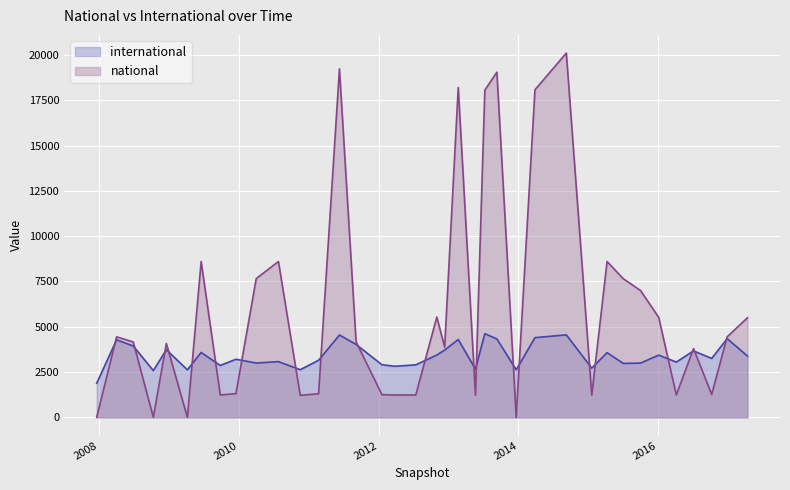

What is the difference between the maximum and minimum values in the national series?

20107